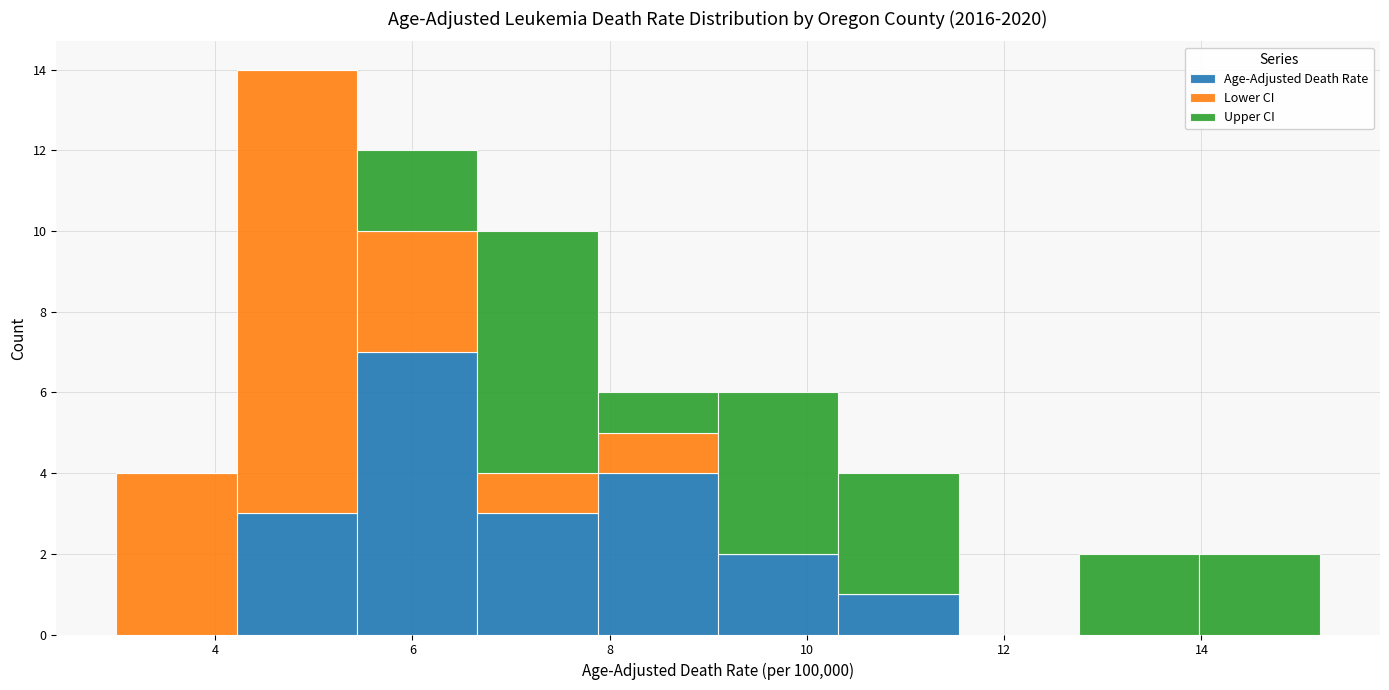

What is the total height of the stacked bar covering 13.98 to 15.20 on the x-axis? Neither the bar edges nor the heights are printed on the chart, so give them approximately, as read against the axes.

2